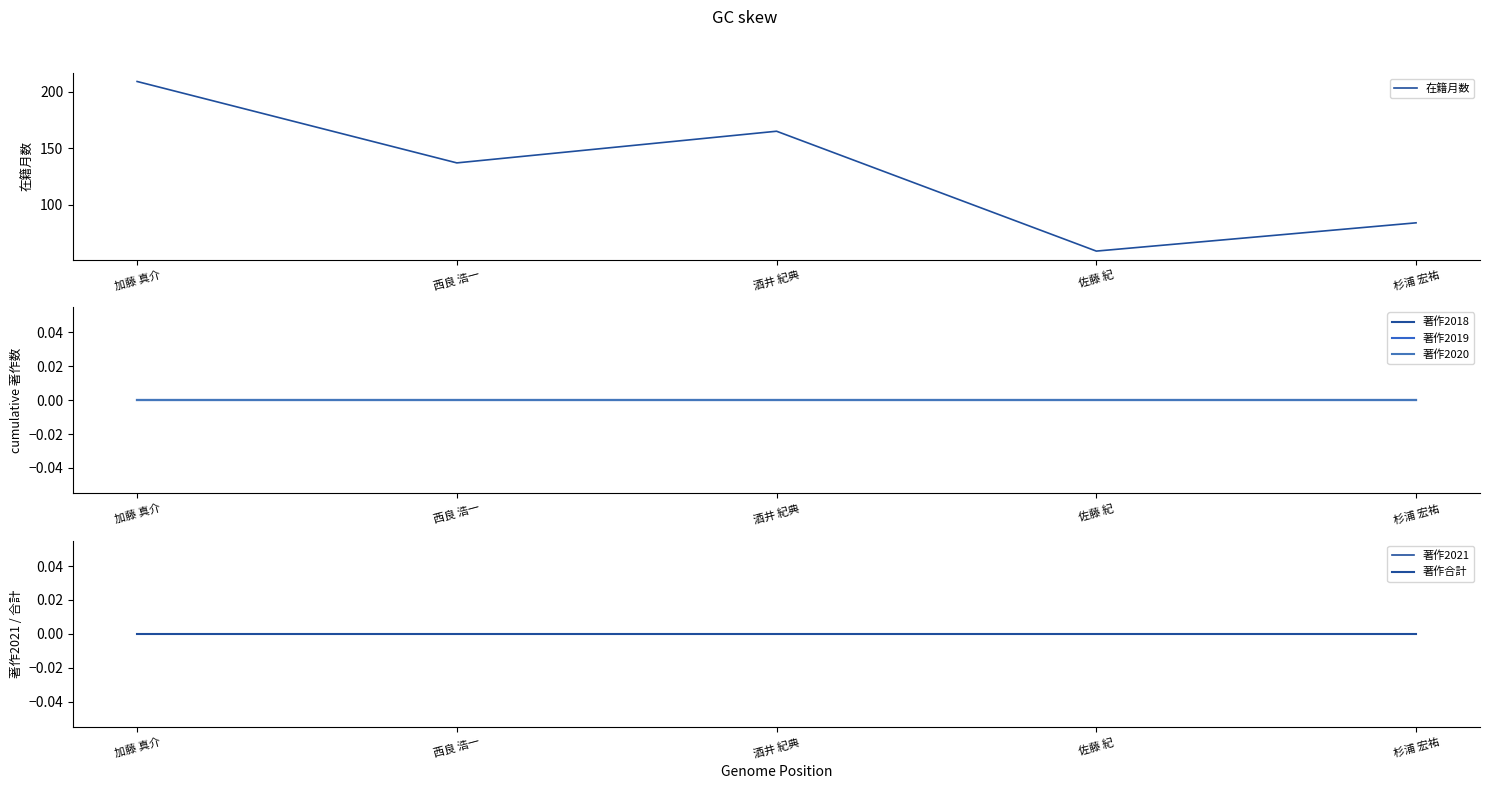

Between 西良 浩一 and 佐藤 紀, which series saw the biggest shift?

在籍月数